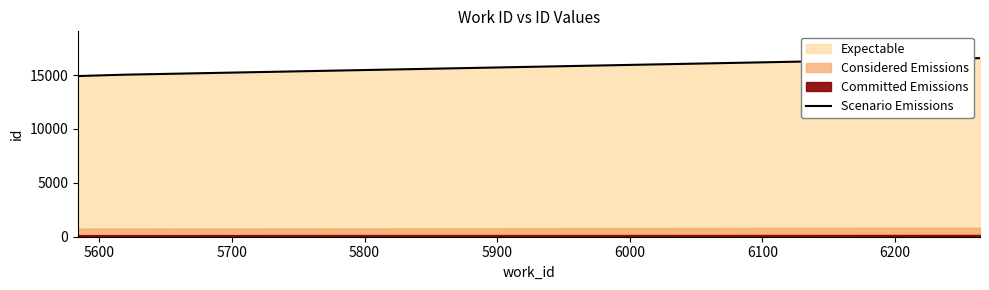

What is the lowest value of the Scenario Emissions series?

14908